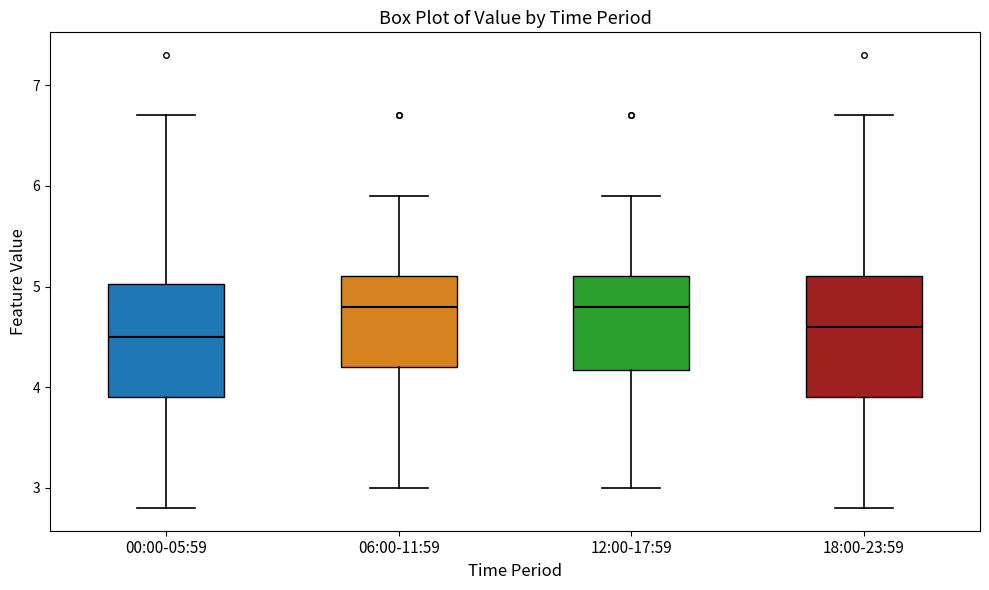

Reading left to right, read every box against the y-axis: the position of its median line, the range the box covers, and the ends of its whiskers. The values are not printed on the chart, so give them approximately, as read against the axis.

00:00-05:59: median 4.5, box 3.9 to 5.0, whiskers 2.8 to 6.7
06:00-11:59: median 4.8, box 4.2 to 5.1, whiskers 3.0 to 5.9
12:00-17:59: median 4.8, box 4.2 to 5.1, whiskers 3.0 to 5.9
18:00-23:59: median 4.6, box 3.9 to 5.1, whiskers 2.8 to 6.7